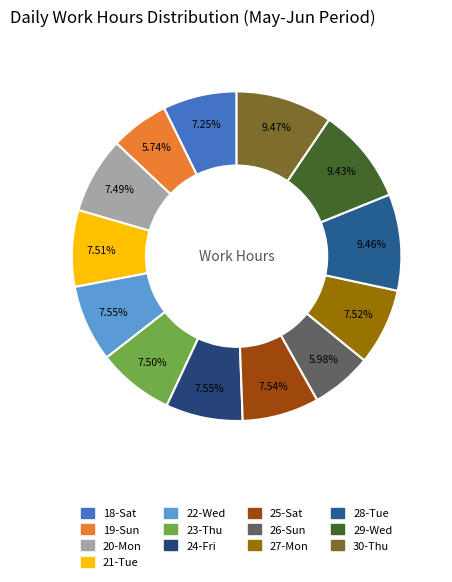

How many slices are in this pie chart?

13